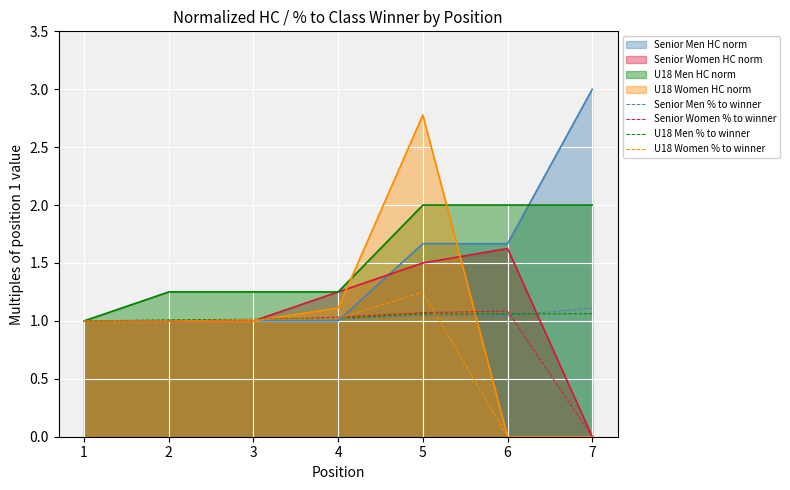

What is the sum of the U18 Men % to winner values at 1 and 5?

2.1